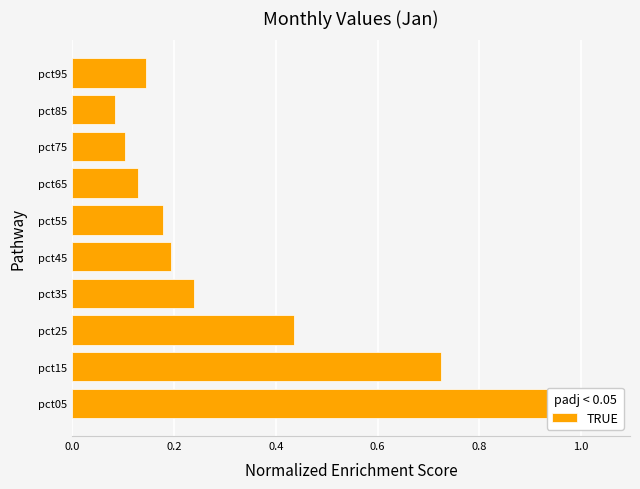

The chart shows a value of 0.2 at pct55. True or false?

True